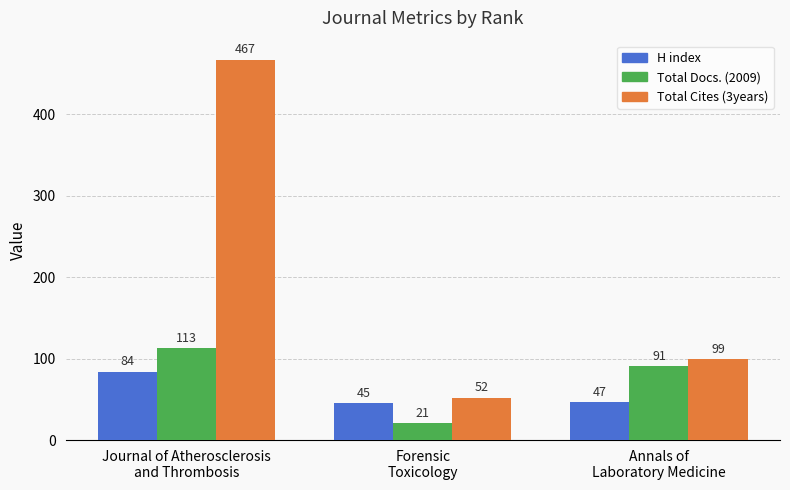

What is the maximum value shown in the chart?

467